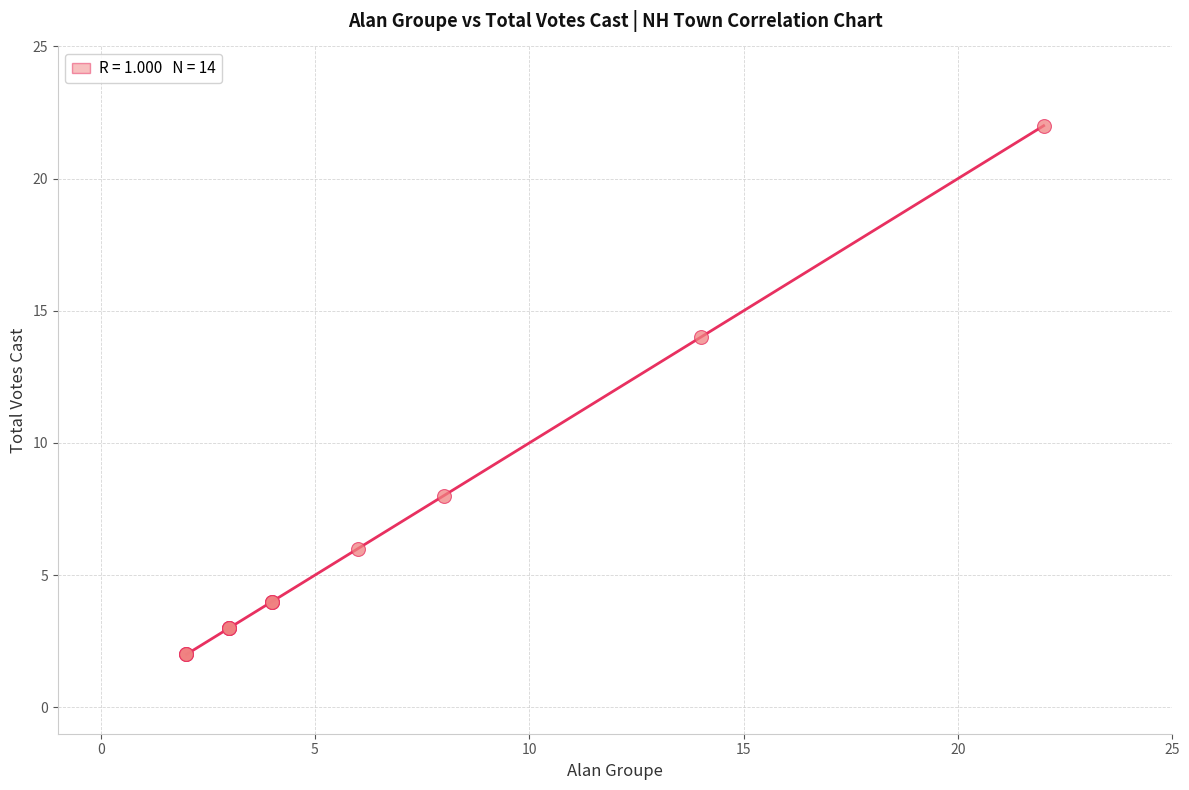

What Y value in the scatter plot is closest to 12?

14